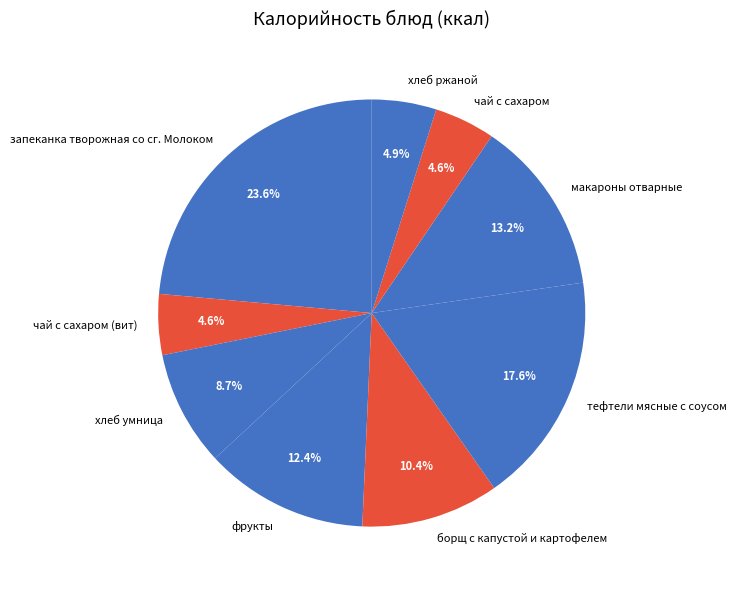

True or false: чай с сахаром (вит) accounts for 15% of the total.

False